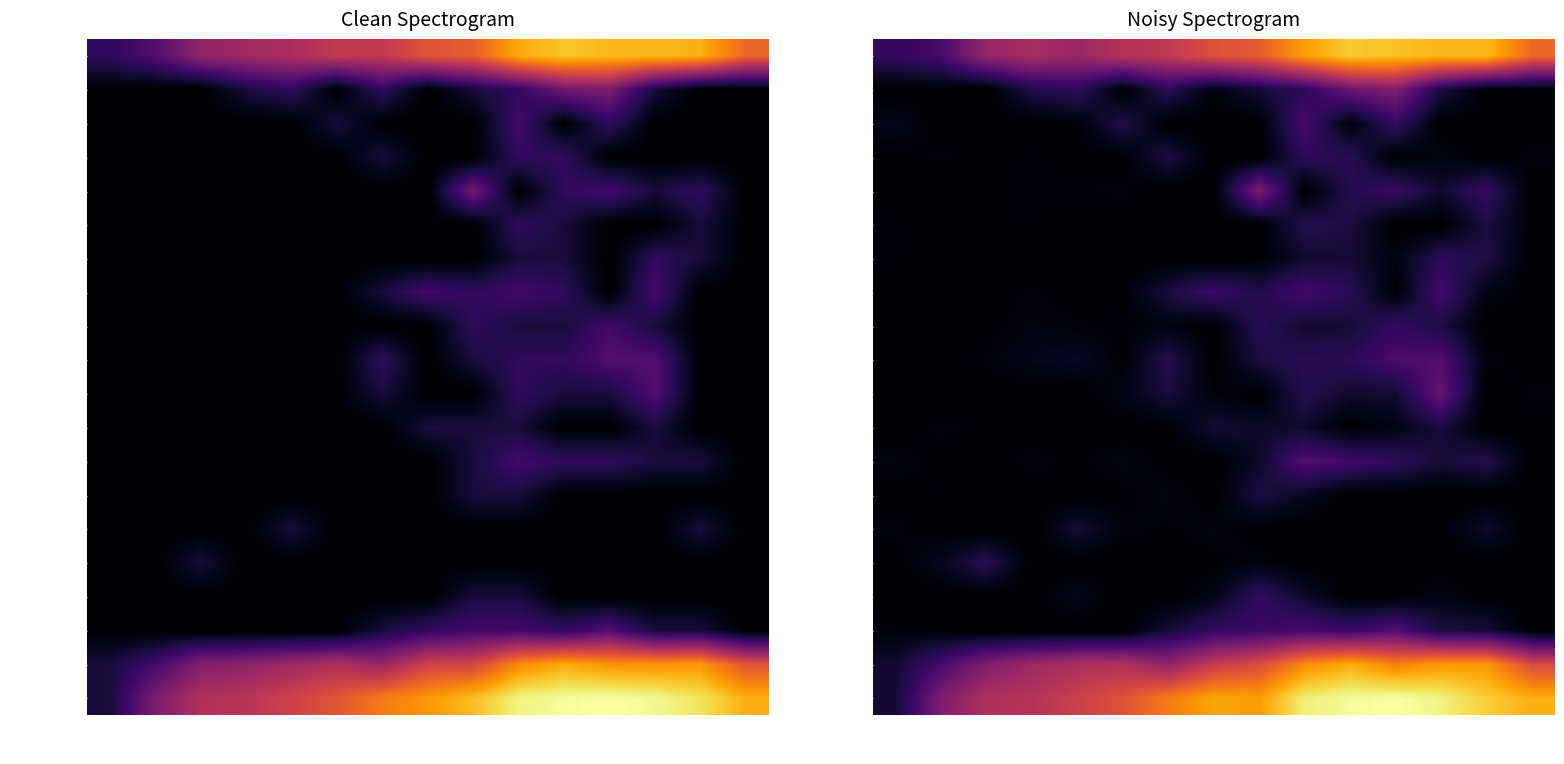

What is the highest value of the 五条 series?

1.6